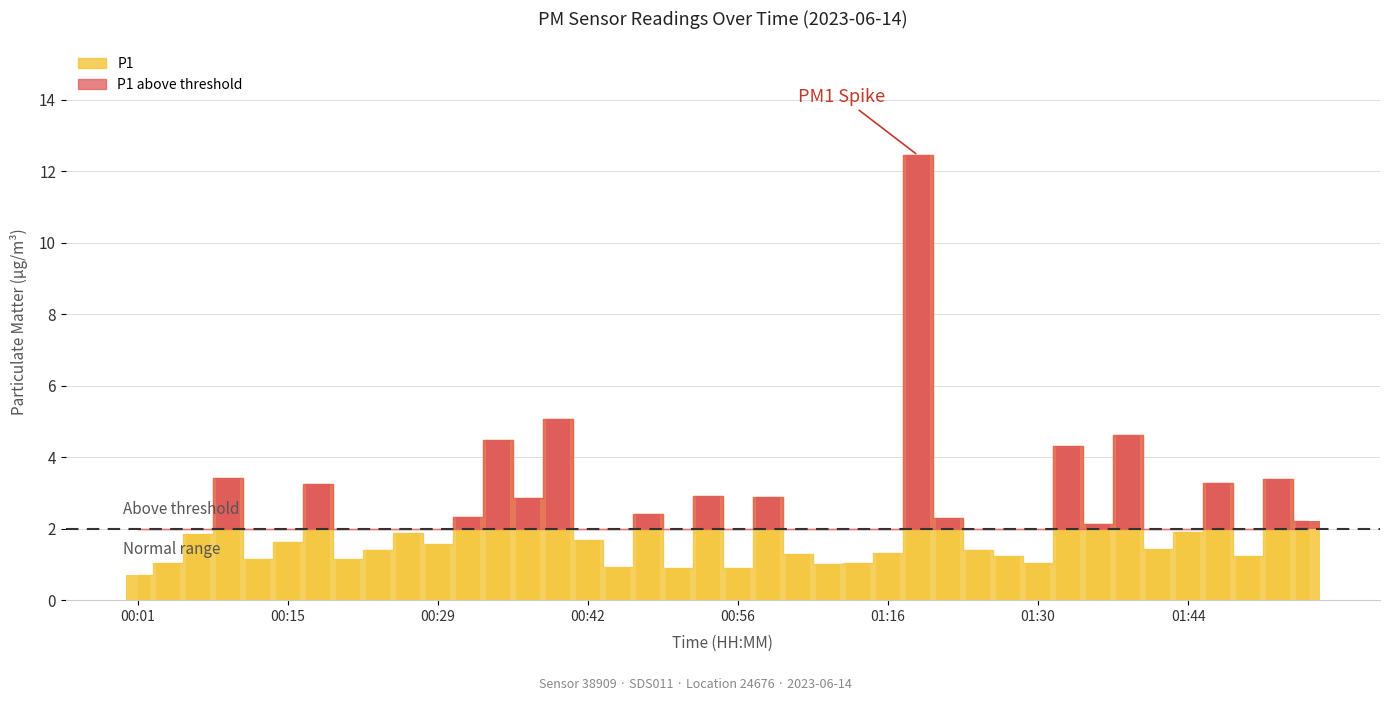

What is the average value?

2.4